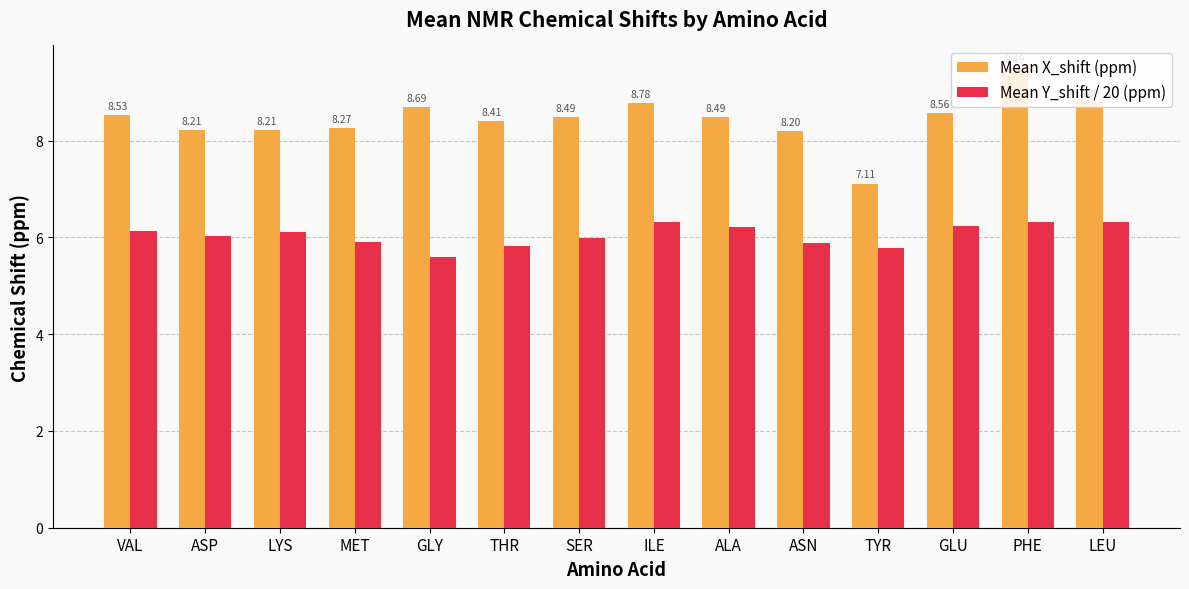

What is the value of the Mean Y_shift / 20 (ppm) bar at the 10th from the left?

5.9